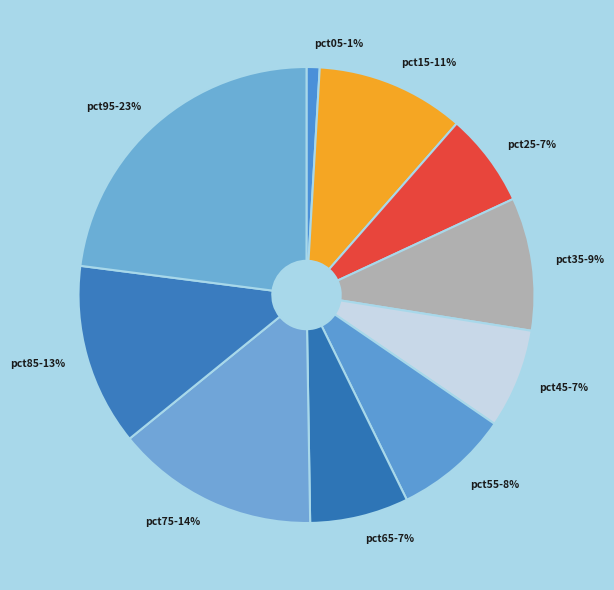

Does pct75 account for over 50% of the chart?

No